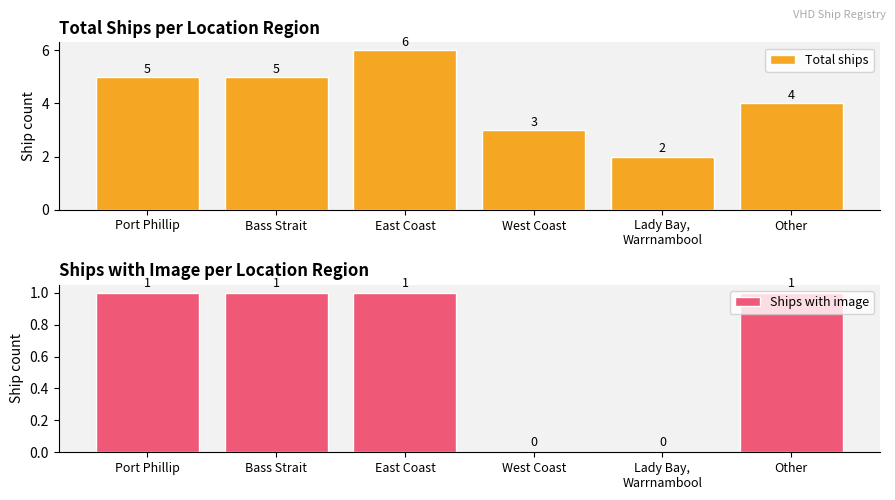

True or false: Ships with image has a value of 0 at Lady Bay,
Warrnambool.

True